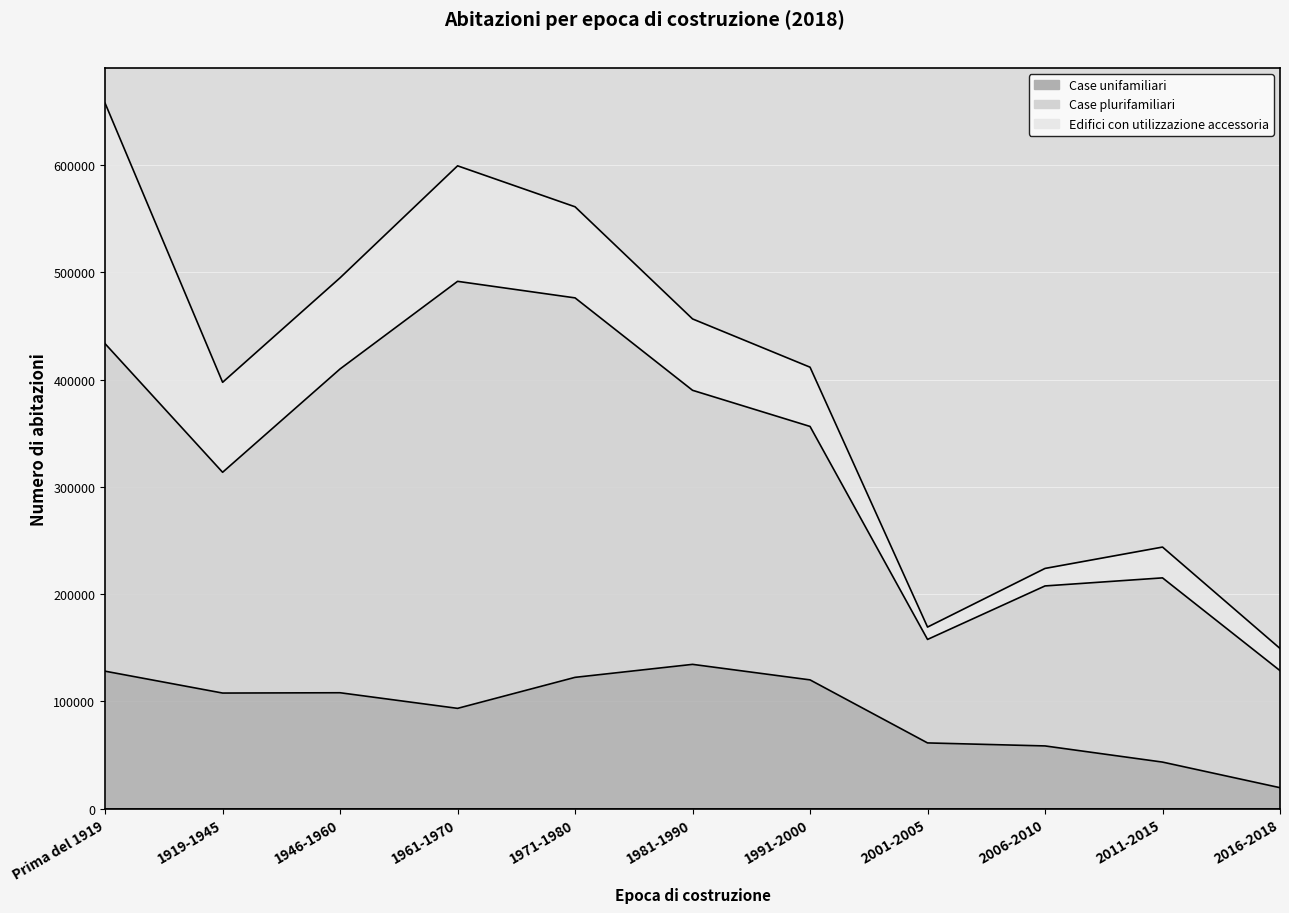

True or false: Case plurifamiliari has a value of 109158 at 2016-2018.

True